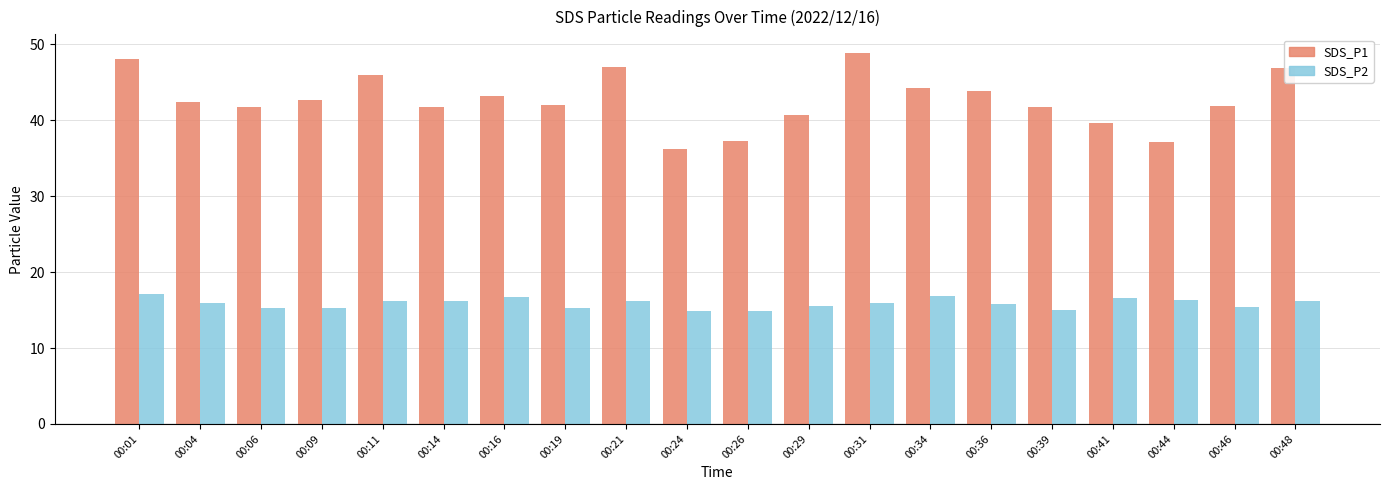

True or false: SDS_P2 has a value of 3.4 at 00:06.

False